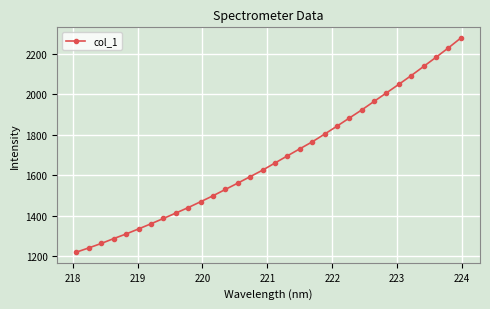

What is the value of the 5th point from the left?

1311.0